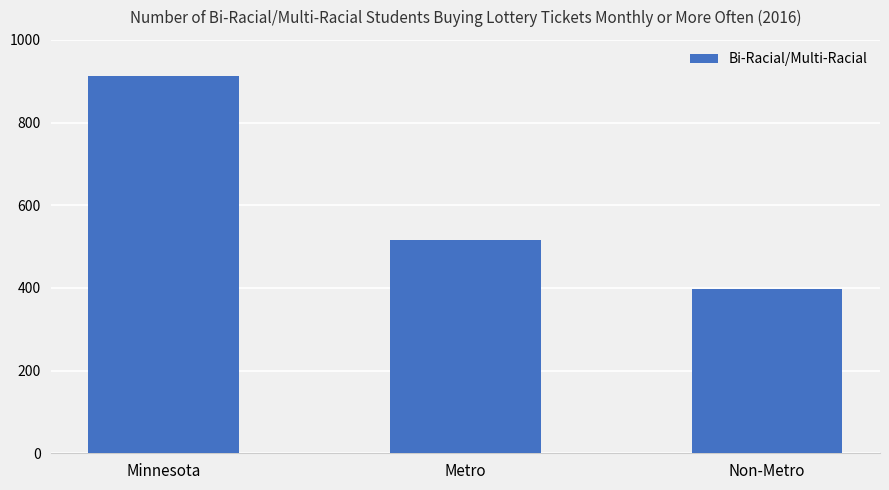

Where is the data nearest to the value 654?

Metro